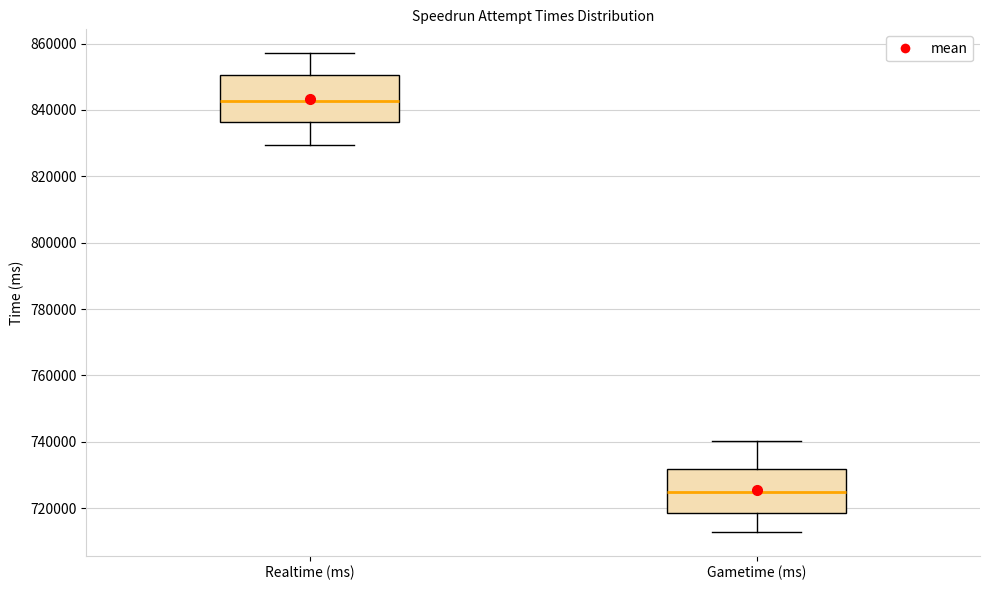

Reading left to right, read every box against the y-axis: the position of its median line, the range the box covers, and the ends of its whiskers. The values are not printed on the chart, so give them approximately, as read against the axis.

Realtime (ms): median 842000, box 836000 to 850000, whiskers 830000 to 858000
Gametime (ms): median 724000, box 718000 to 732000, whiskers 712000 to 740000